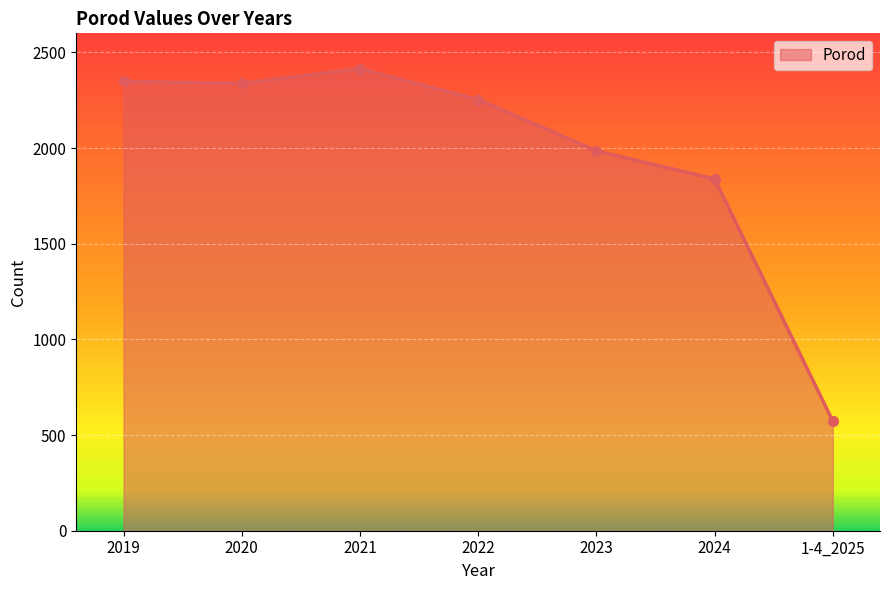

What is the maximum value shown in the chart?

2415